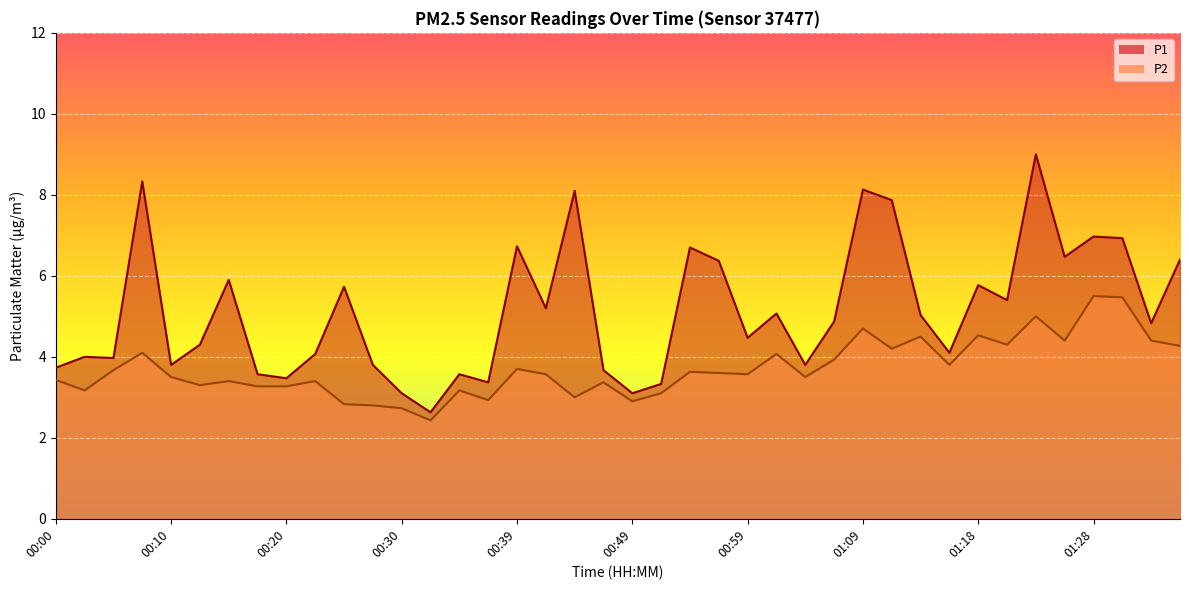

Where does the P1 series first go above 4?

00:08